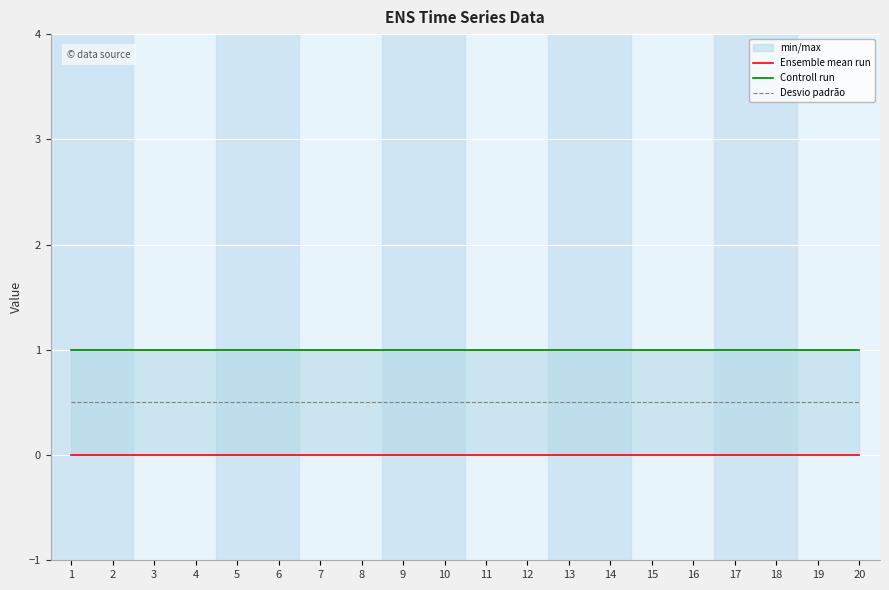

What is the value of the Desvio padrão point at the 5th from the left?

0.5